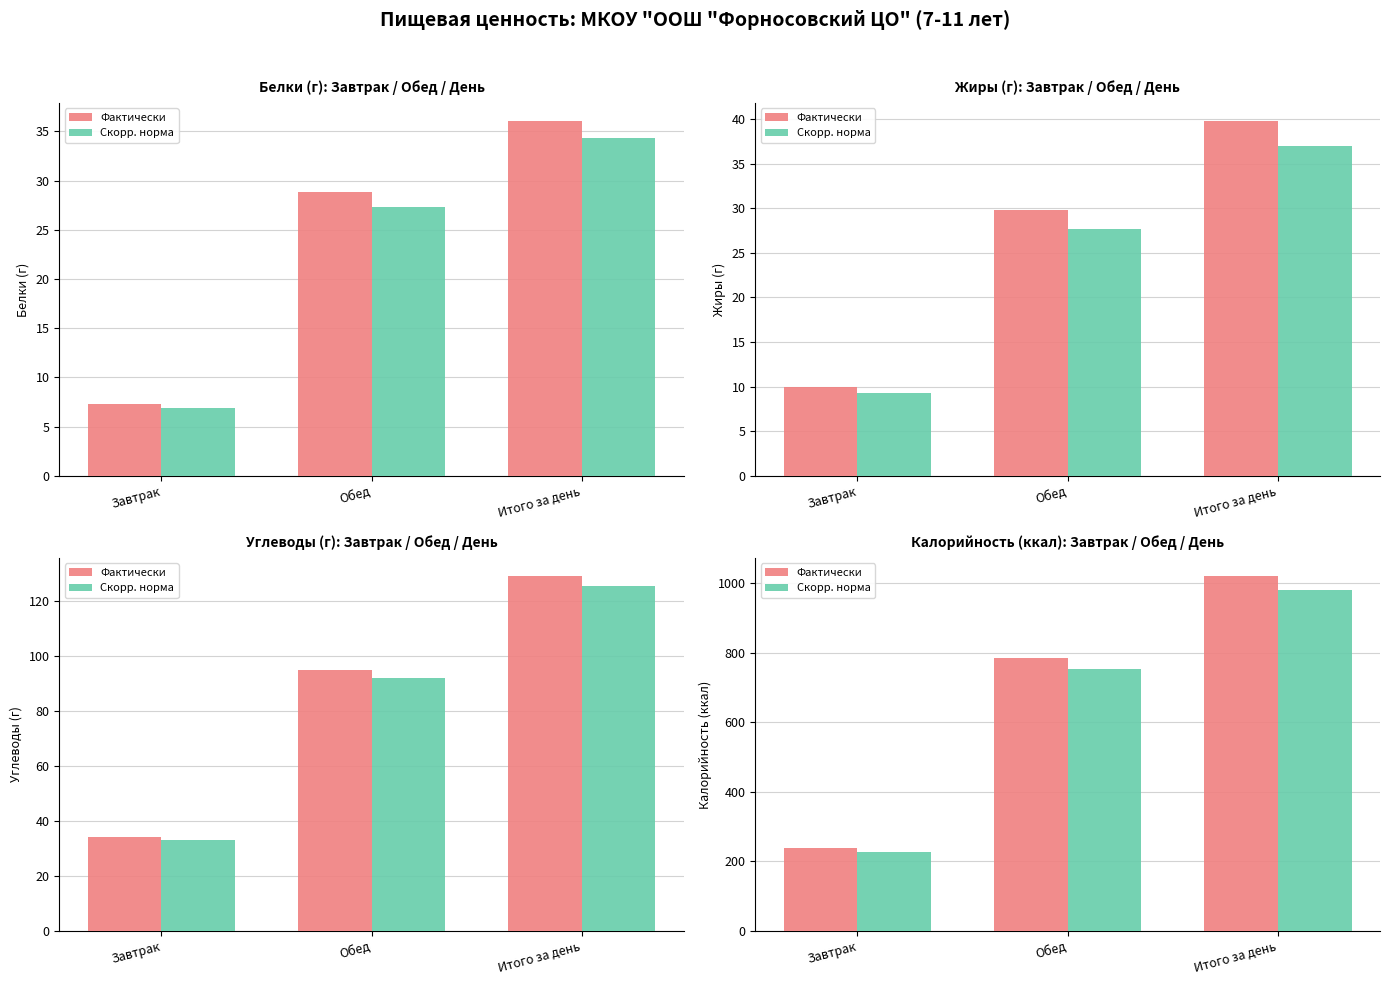

The Фактически series shows 238.0 at Завтрак. True or false?

True